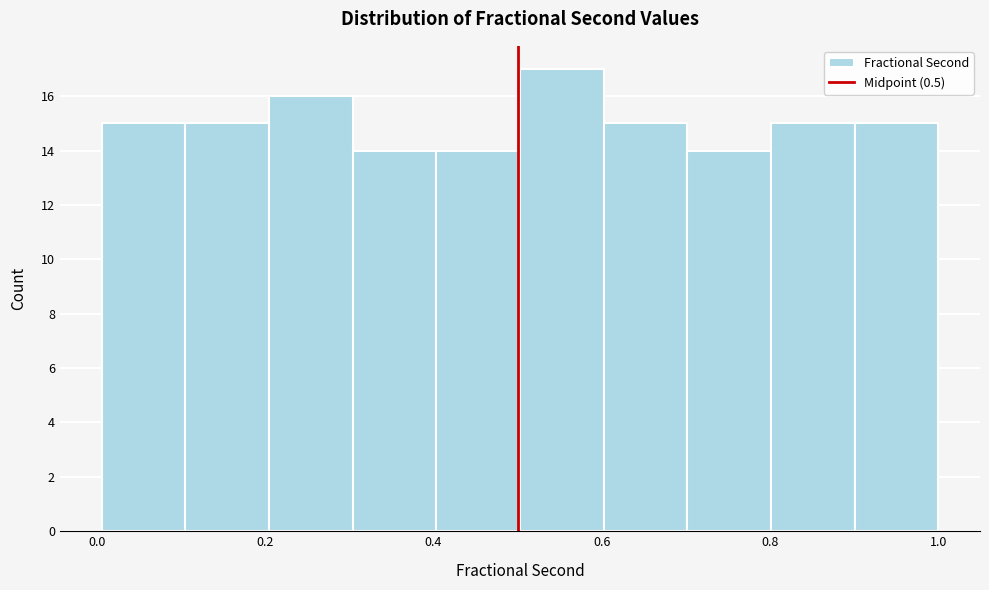

Reading left to right, transcribe this chart: for each bar, give the range it covers on the x-axis and its height. Neither the bar edges nor the heights are printed on the chart, so give them approximately, as read against the axes.

0.0 to 0.1: 15
0.1 to 0.2: 15
0.2 to 0.3: 16
0.3 to 0.4: 14
0.4 to 0.5: 14
0.5 to 0.6: 17
0.6 to 0.7: 15
0.7 to 0.8: 14
0.8 to 0.9: 15
0.9 to 1.0: 15